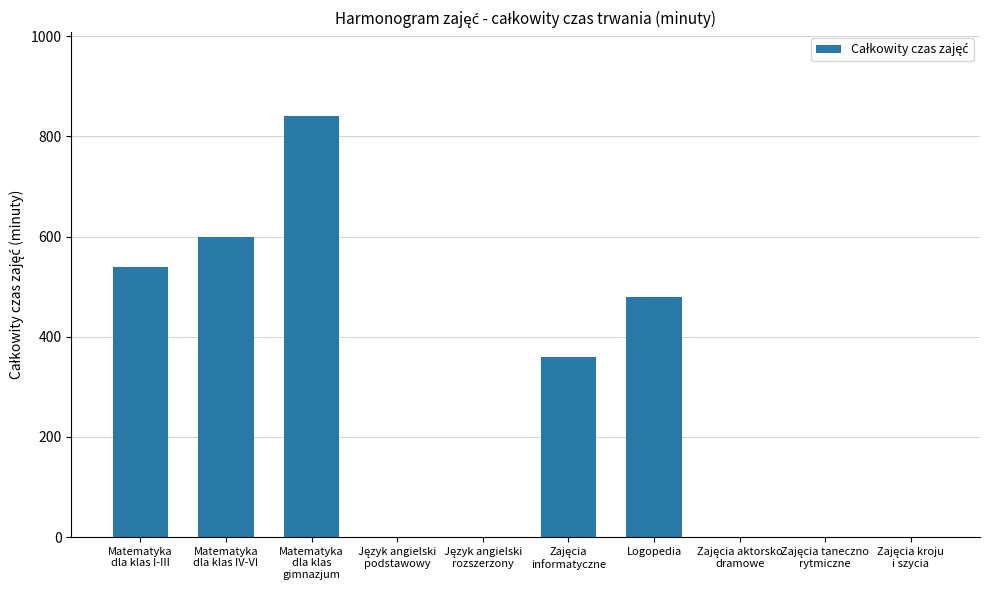

Count the number of categories in the chart.

10